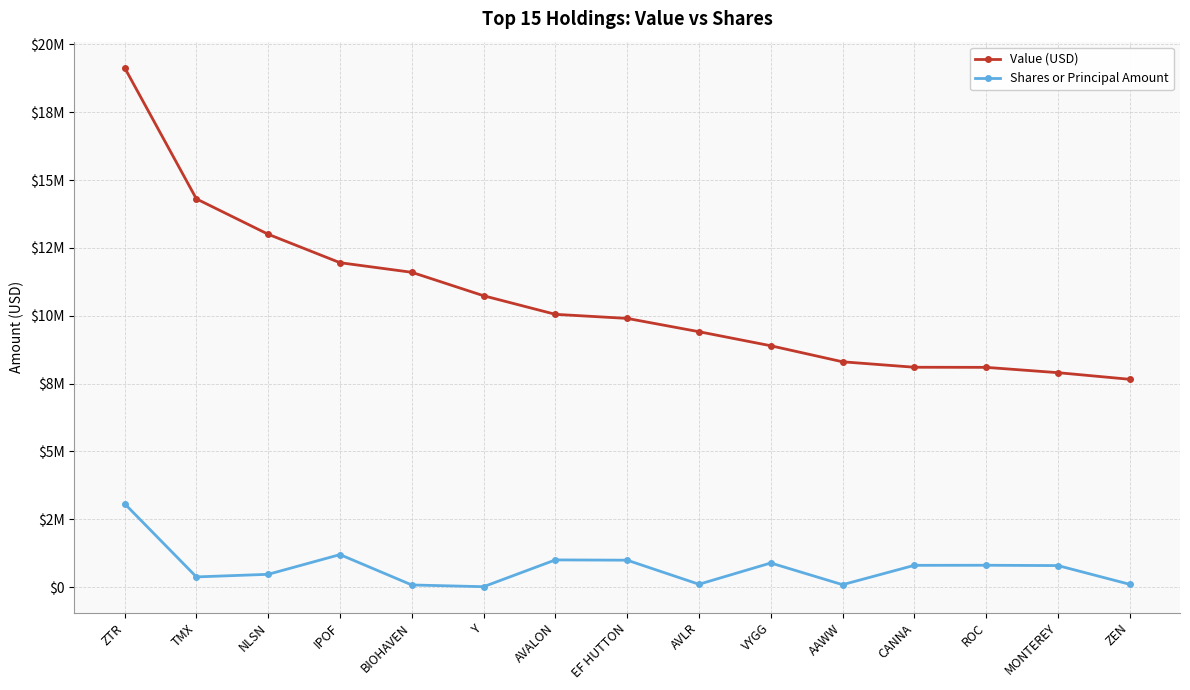

True or false: Shares or Principal Amount and Value (USD) cross at least once.

False